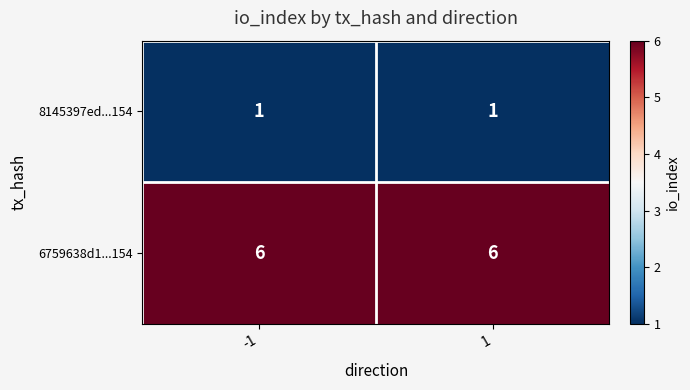

Which series has the largest total across all categories?

6759638d1...154